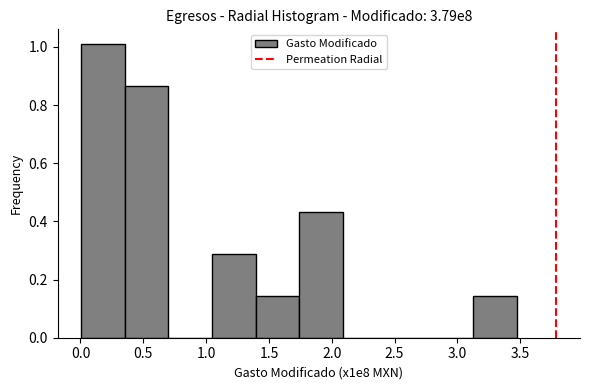

Which range on the x-axis has the tallest bar?

0.00 to 0.35